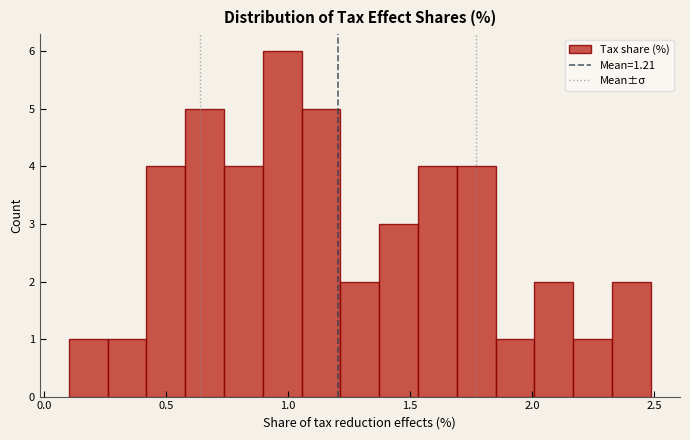

Around what value on the x-axis is the tallest bar? Give the approximate position of its centre, as read against the axis.

1.00